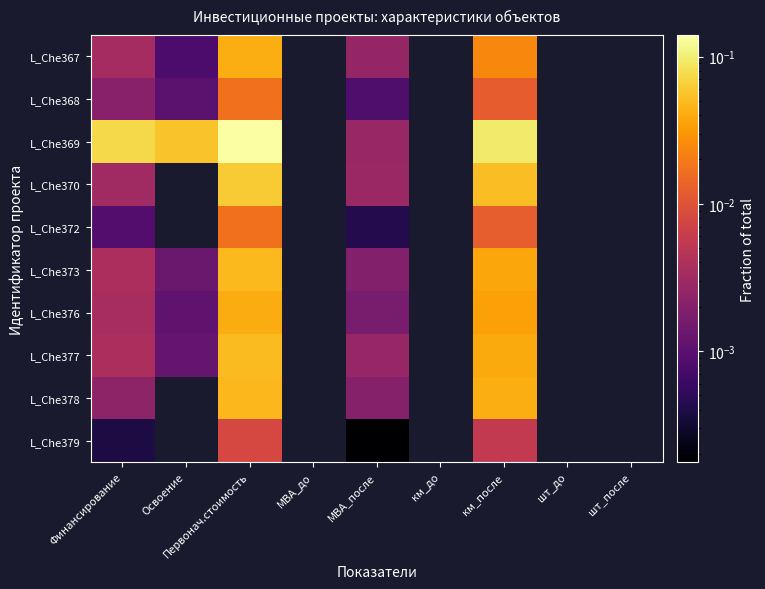

Is the value of L_Che370 at шт_после greater than the value of L_Che368 at км_до?

No